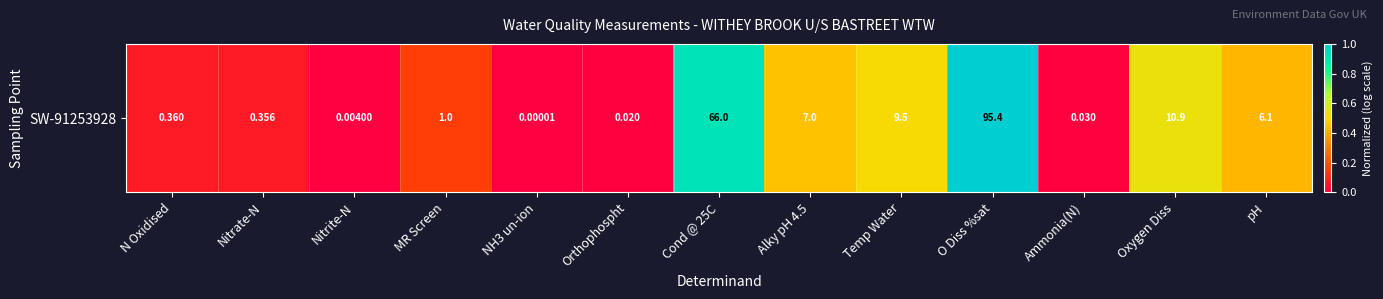

True or false: the data shows 0.9 at Temp Water.

False